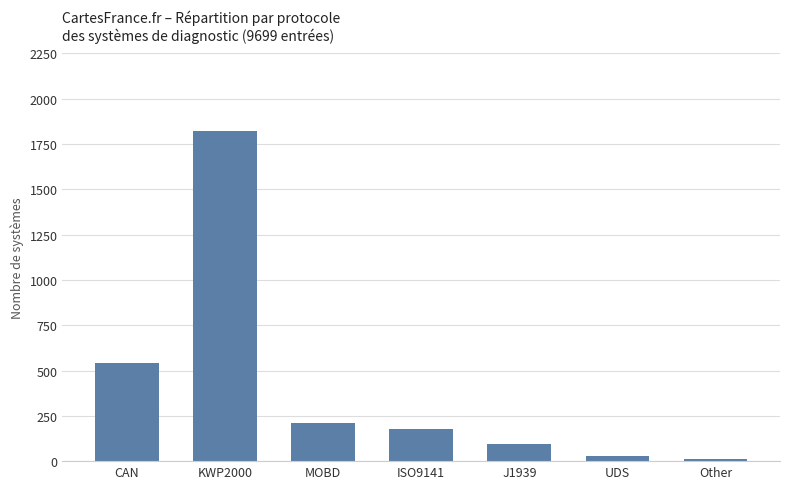

At which label is the value closest to 916?

CAN